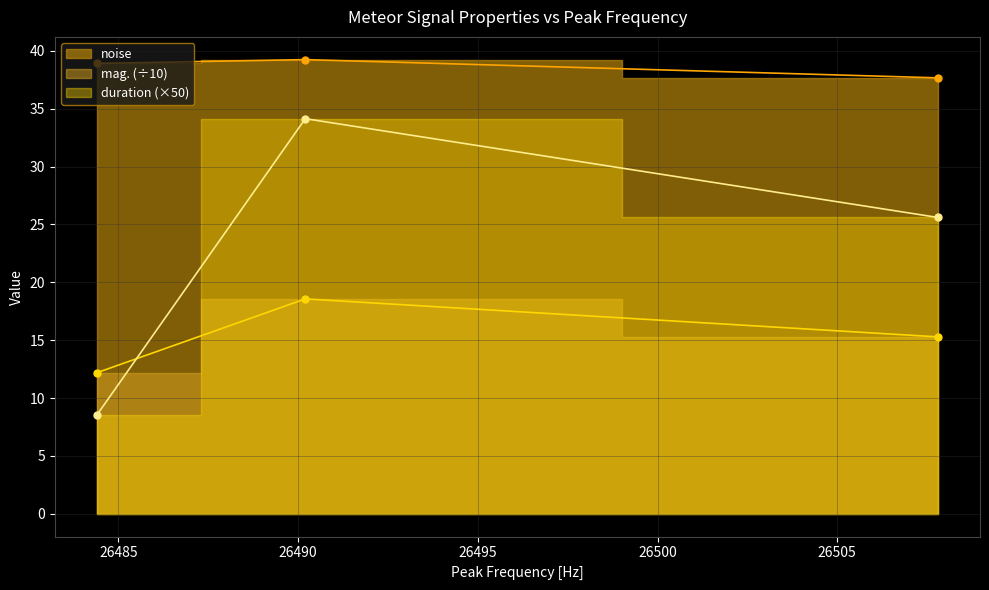

Between 26490.2 and 26507.8, which is larger?

26490.2